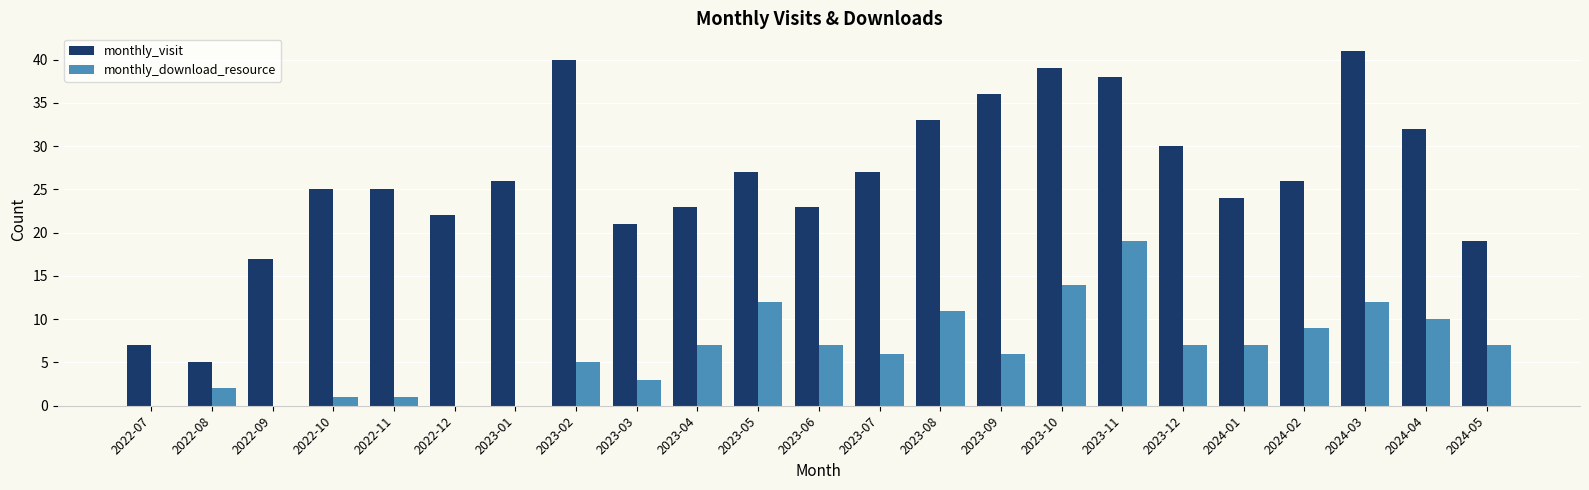

Are the bars horizontal?

No